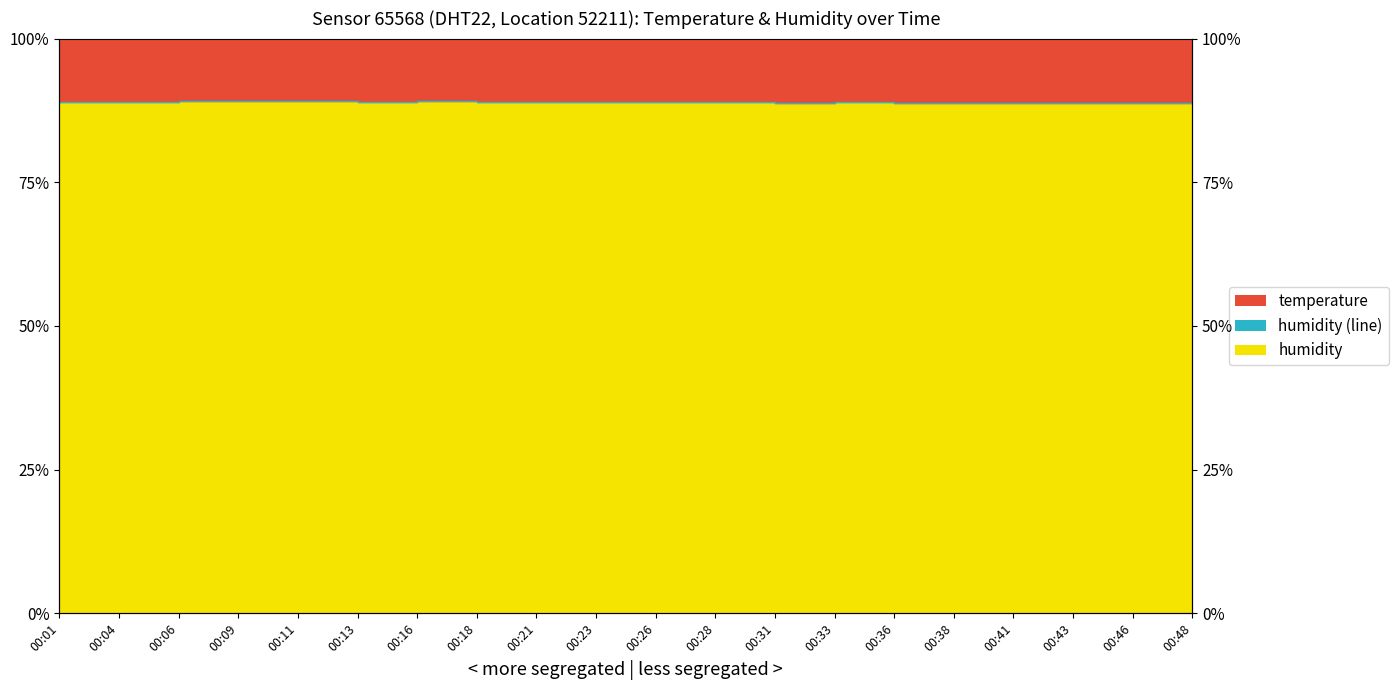

Approximately how many times larger is the value at 00:09 compared to 00:31?

1.0